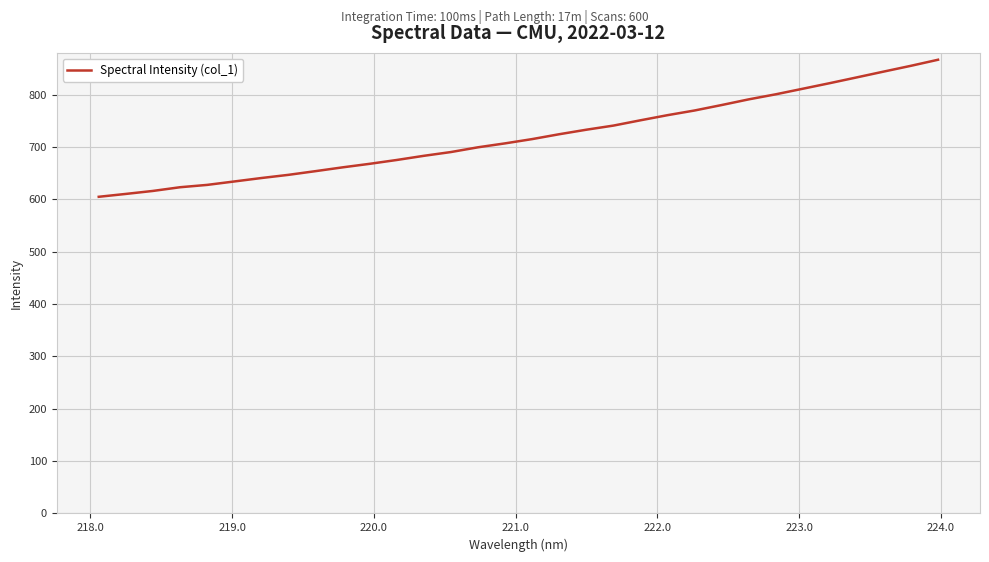

What is the maximum value shown in the chart?

866.7